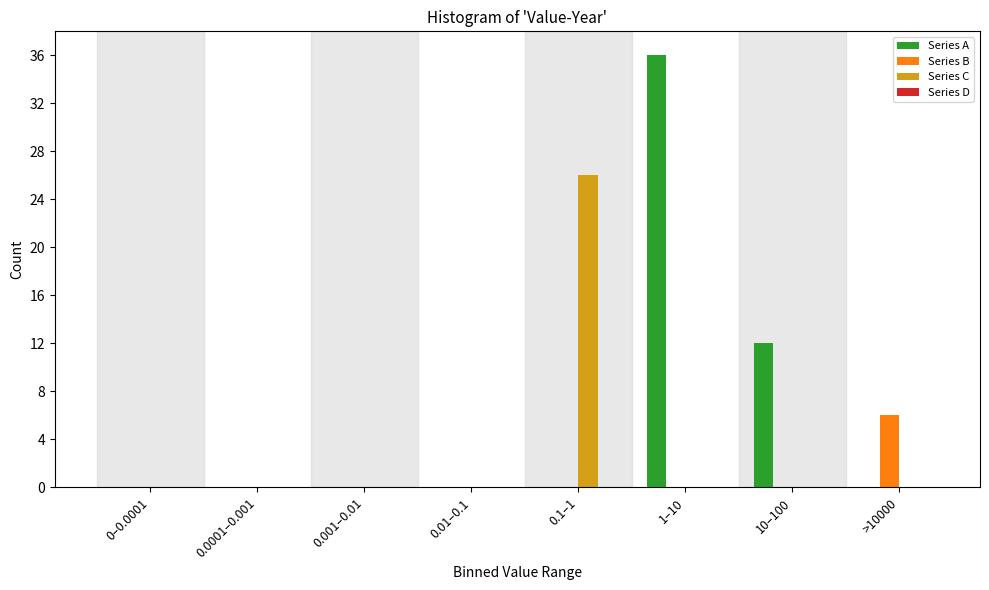

Reading left to right, list all the values displayed in this chart.

Series A: 0–0.0001=0	0.0001–0.001=0	0.001–0.01=0	0.01–0.1=0	0.1–1=0	1–10=36	10–100=12	>10000=0
Series B: 0–0.0001=0	0.0001–0.001=0	0.001–0.01=0	0.01–0.1=0	0.1–1=0	1–10=0	10–100=0	>10000=6
Series C: 0–0.0001=0	0.0001–0.001=0	0.001–0.01=0	0.01–0.1=0	0.1–1=26	1–10=0	10–100=0	>10000=0